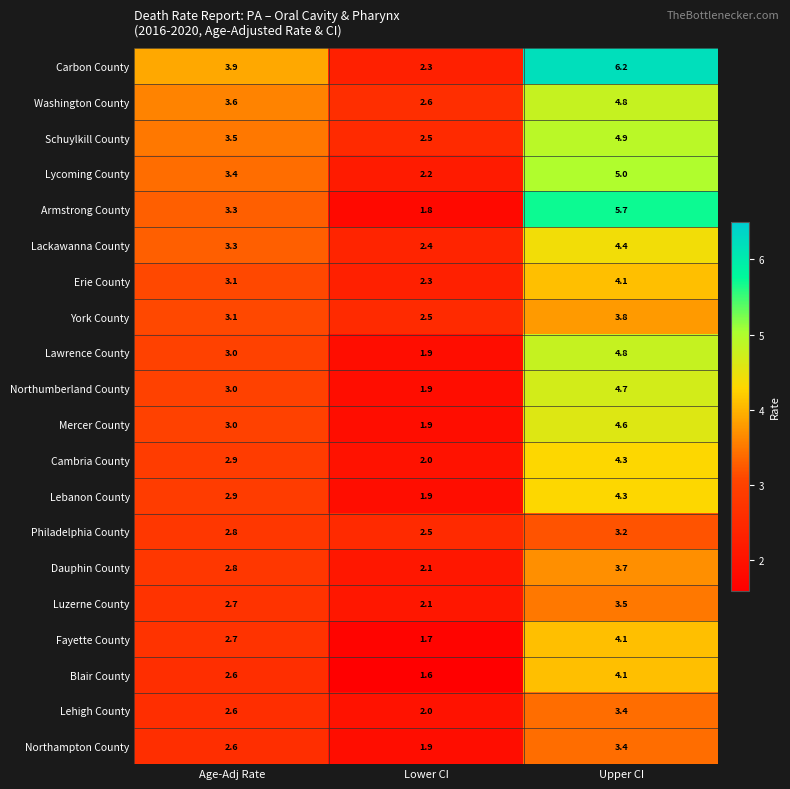

What value does the York County series have at Age-Adj Rate?

3.1